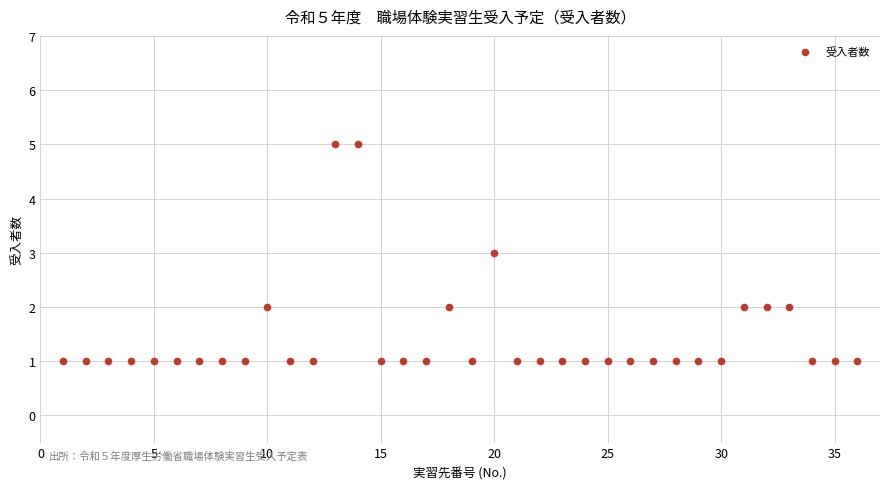

What is the range of Y values (max minus min)?

4